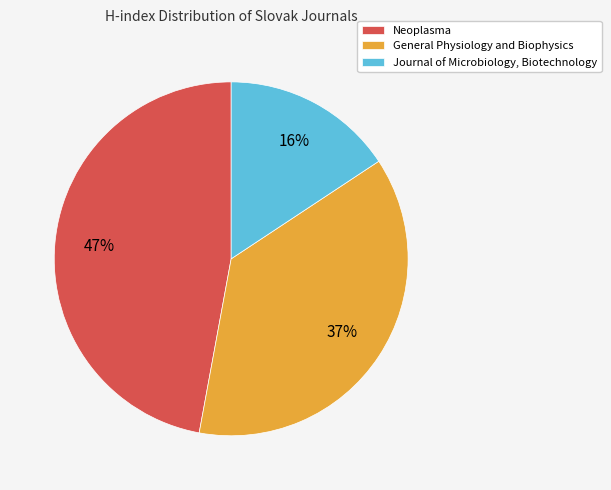

How many segments does this pie chart have?

3